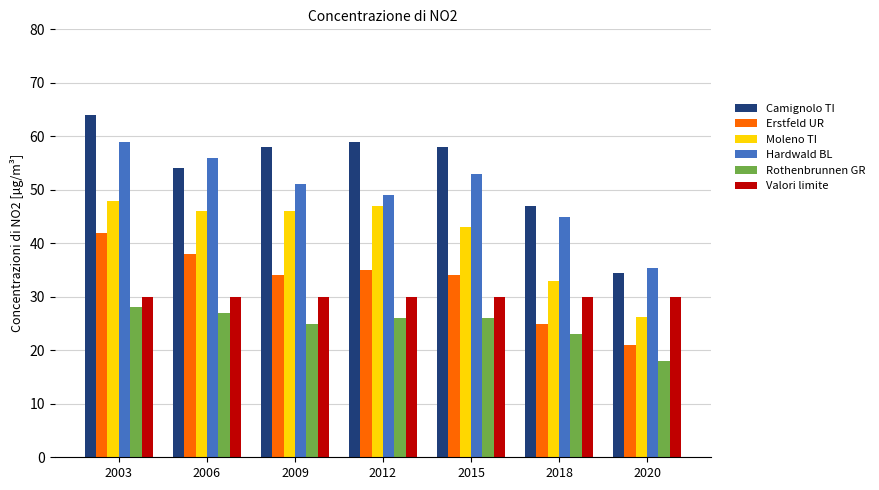

How many bars are there in each group?

6